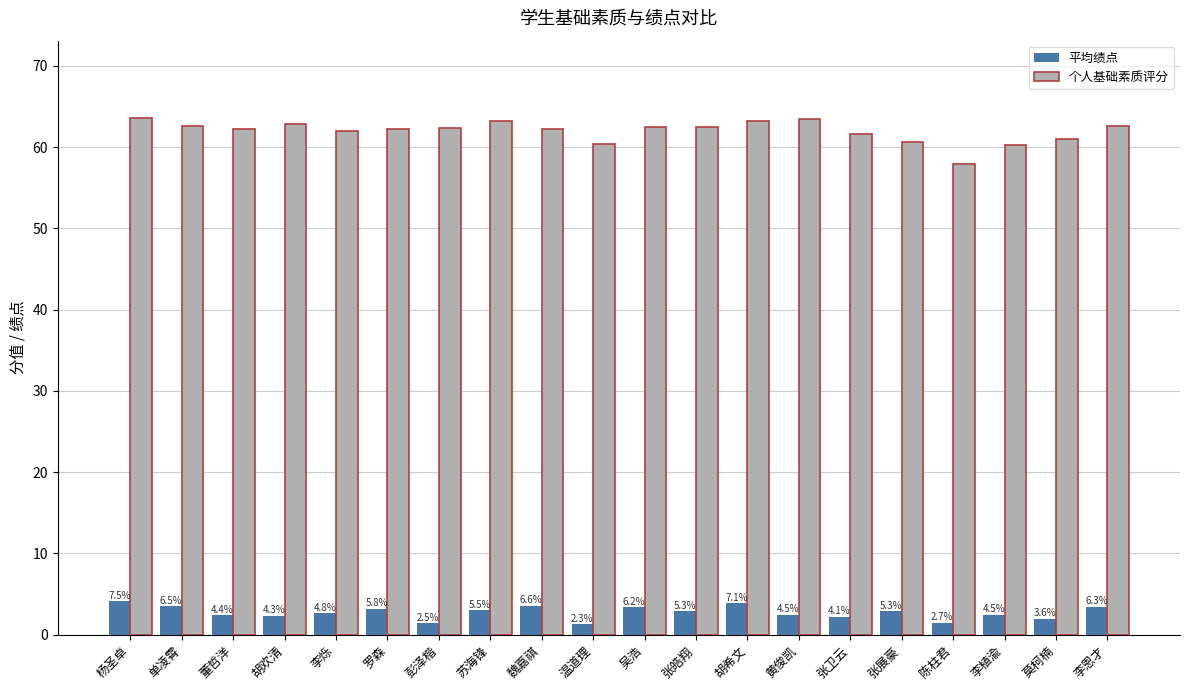

Reading right to left, transcribe all the data shown in this chart.

平均绩点: 3.4	2.0	2.5	1.5	2.9	2.2	2.4	3.8	2.9	3.4	1.3	3.6	3.0	1.4	3.2	2.6	2.3	2.4	3.5	4.1
个人基础素质评分: 62.6	61.0	60.3	57.9	60.6	61.6	63.5	63.3	62.5	62.5	60.4	62.2	63.2	62.4	62.3	62.0	62.8	62.2	62.6	63.6